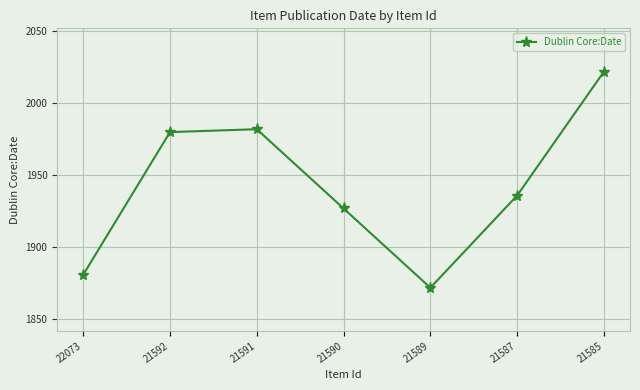

Count the number of data series in this chart.

1